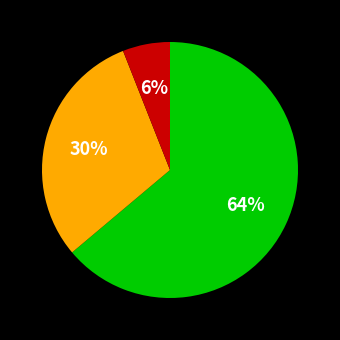

To the nearest percent, what is the average slice percentage?

33%